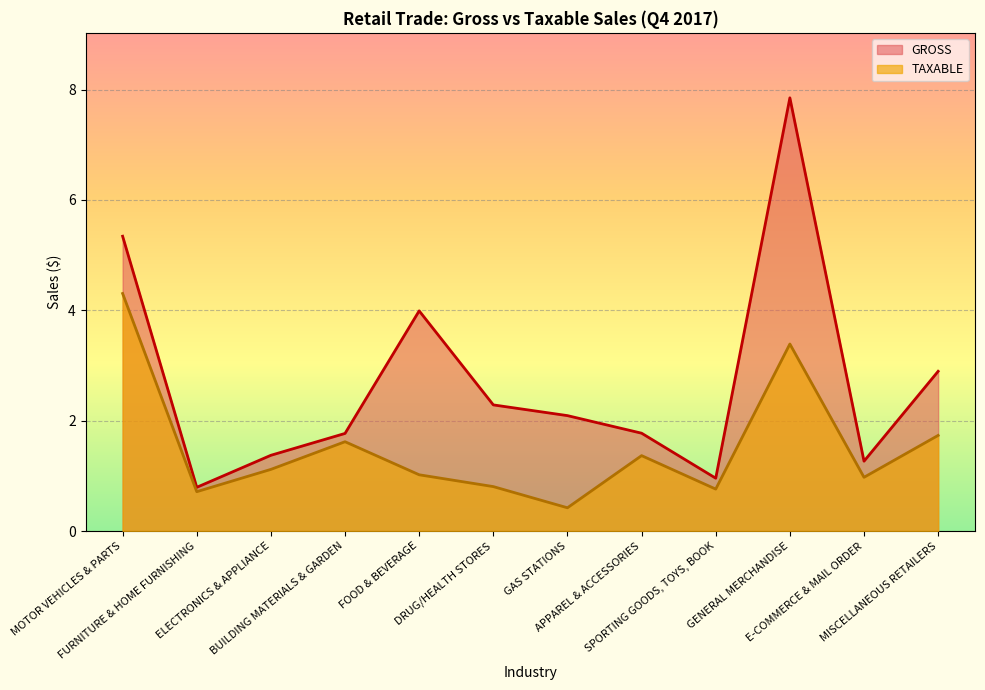

Where does the TAXABLE series first go above 1?

MOTOR VEHICLES & PARTS